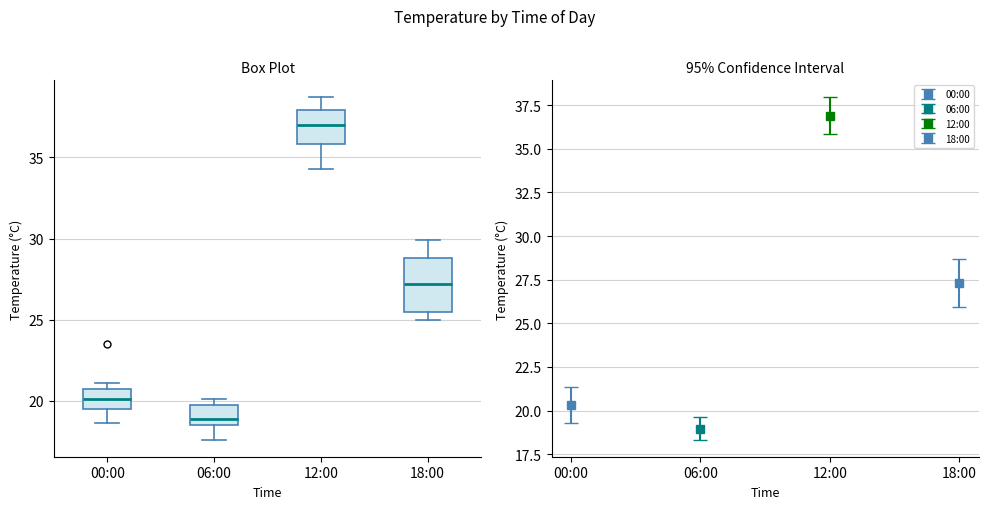

Which box's median line is the highest?

12:00